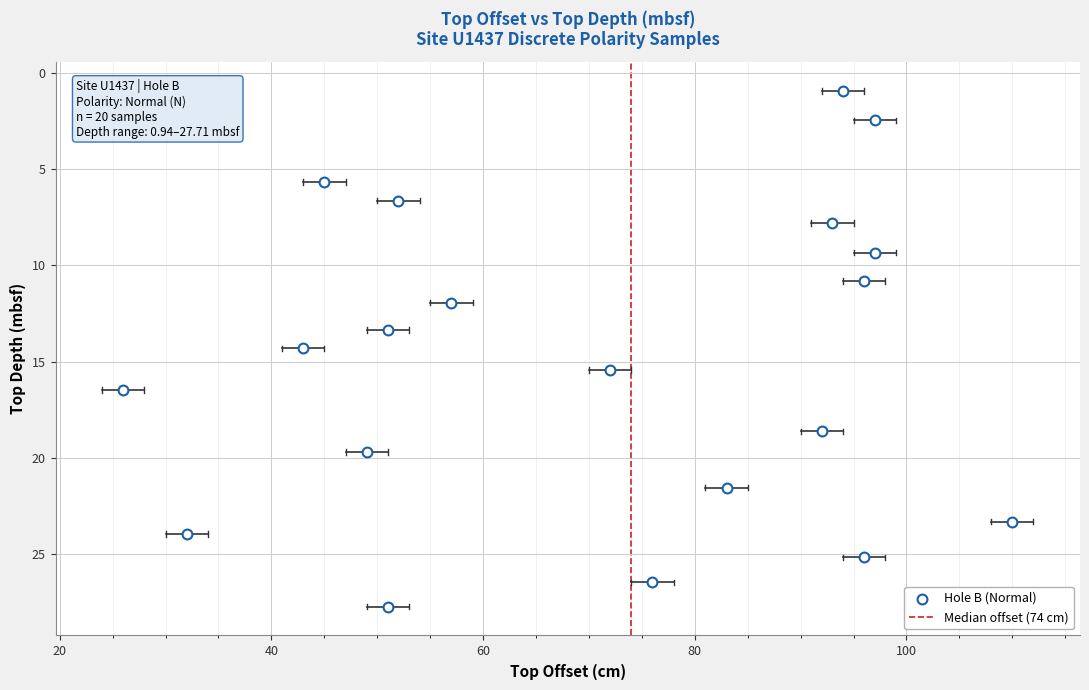

What is the range of X values (max minus min)?

84.0